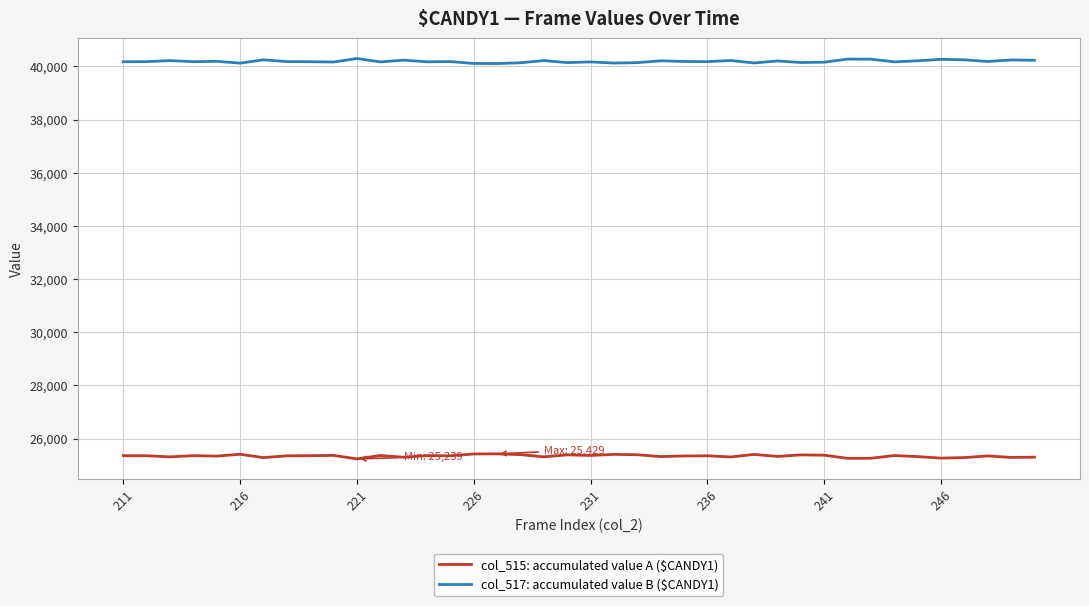

True or false: col_517: accumulated value B ($CANDY1) and col_515: accumulated value A ($CANDY1) intersect in this chart.

False